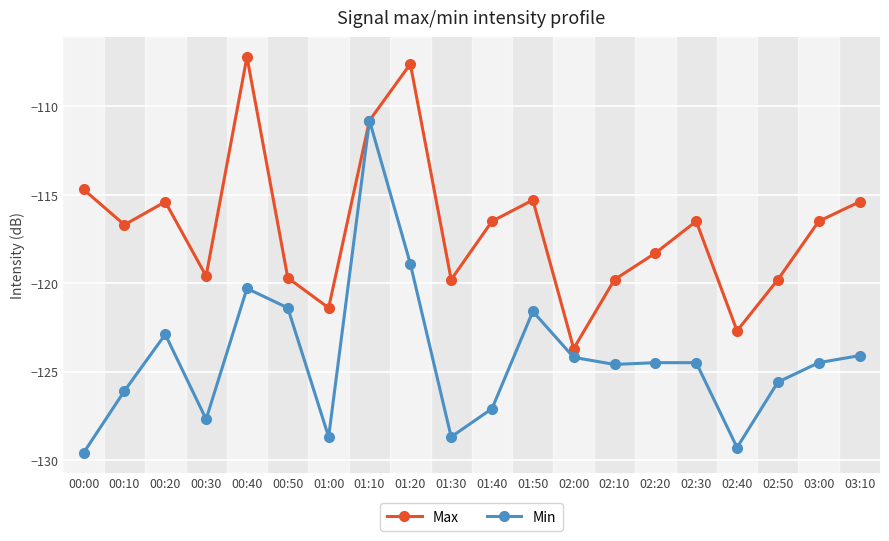

What is the value of the Max point at the 5th from the left?

-107.2